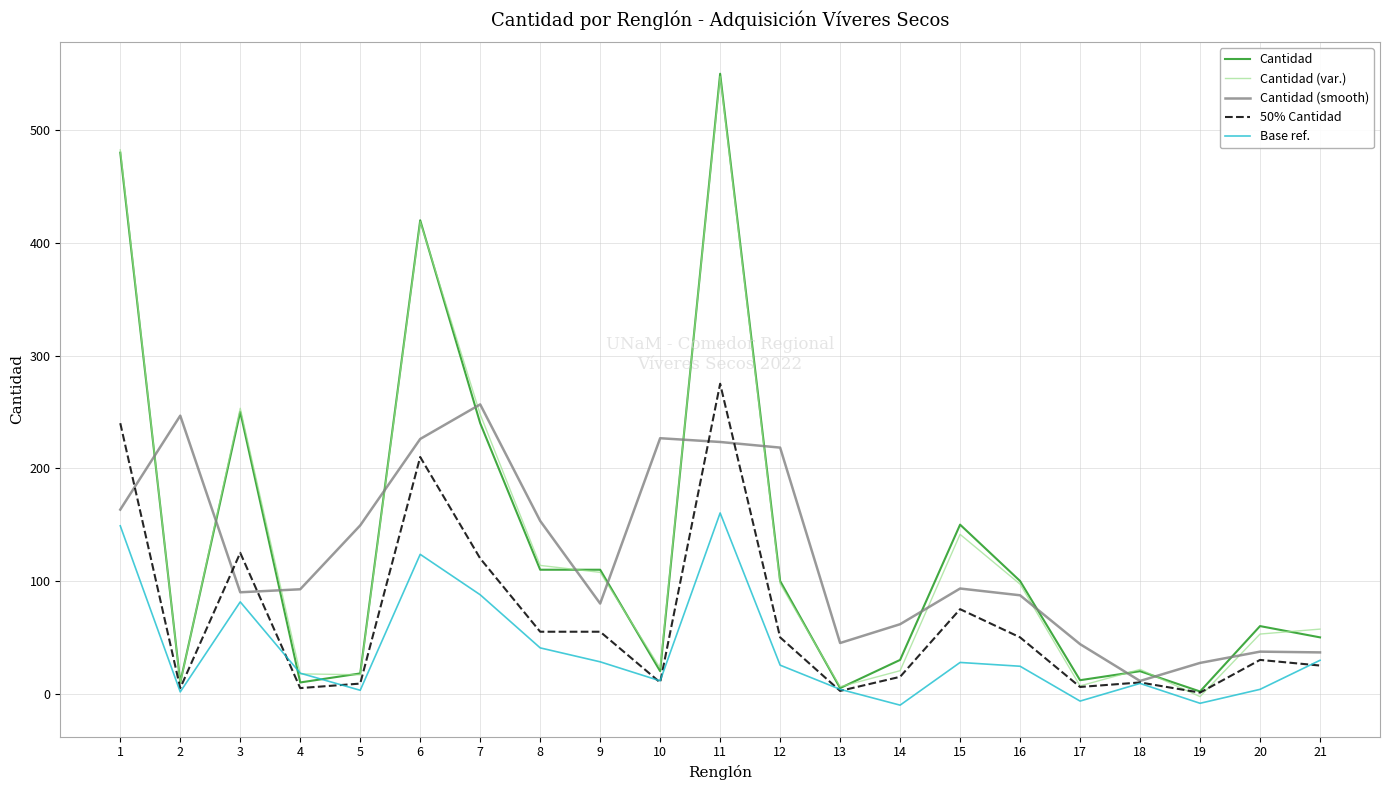

What is the greatest value displayed?

550.0